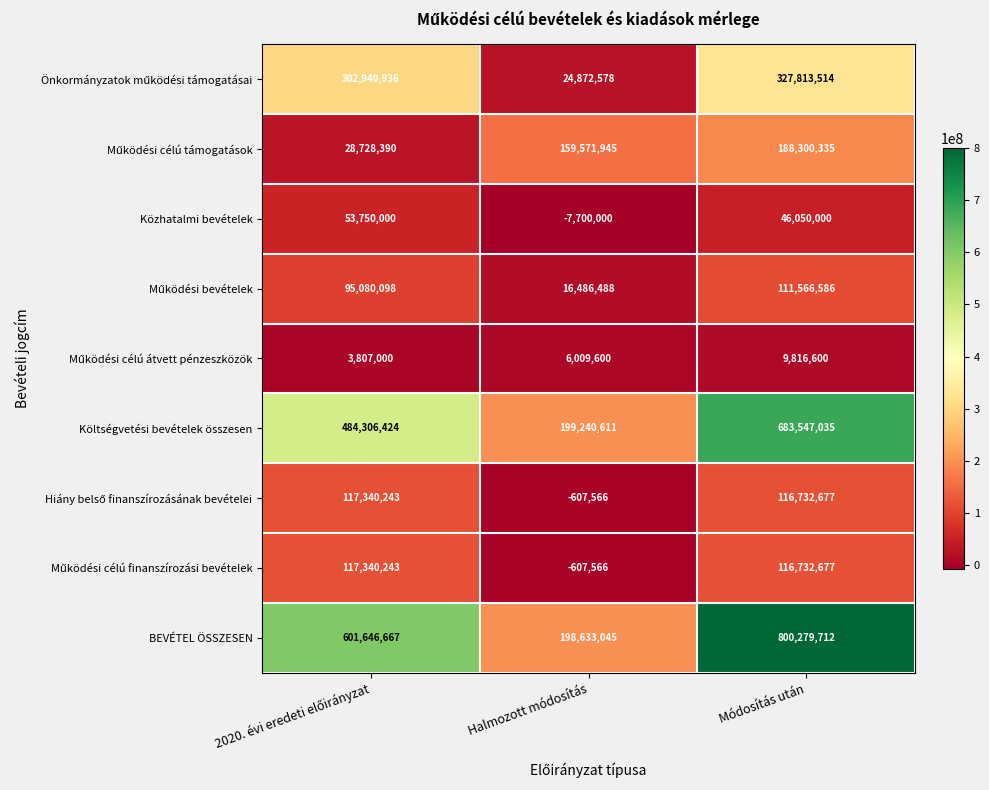

Is it true that Költségvetési bevételek összesen equals 262863466 at Halmozott módosítás?

False